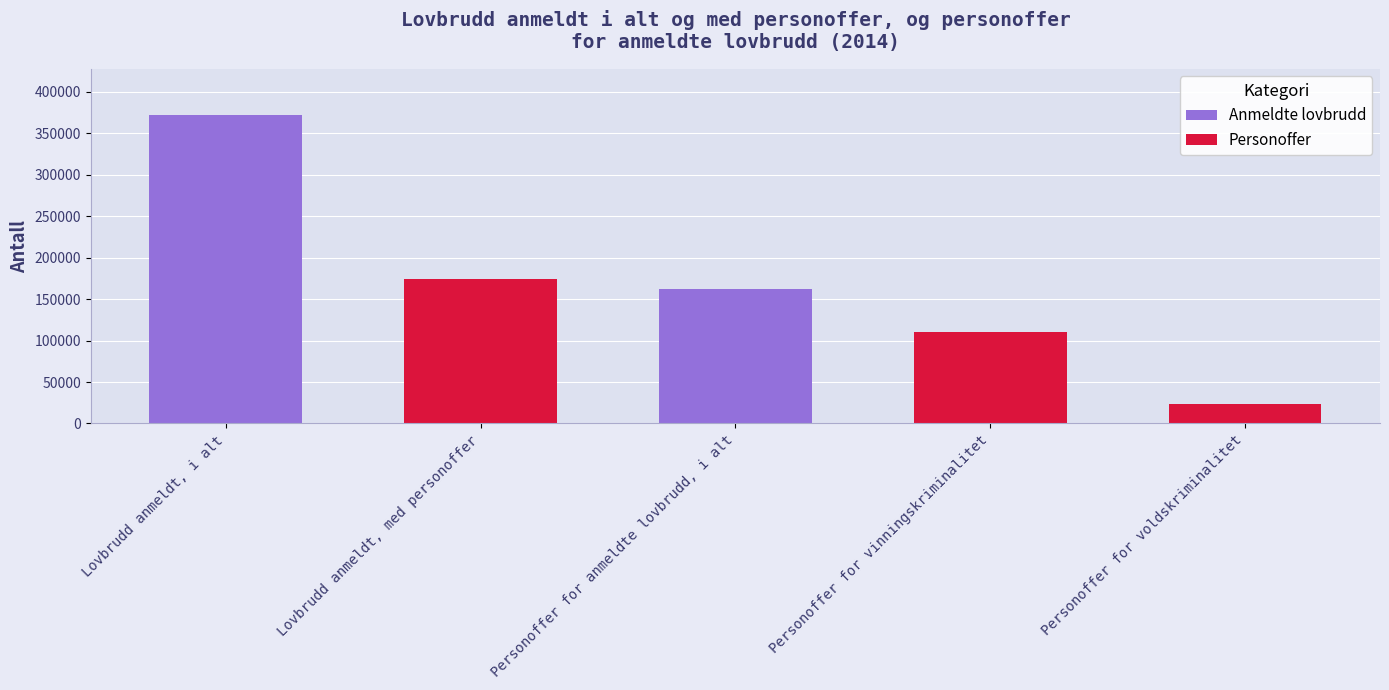

Does the chart contain any negative values?

No